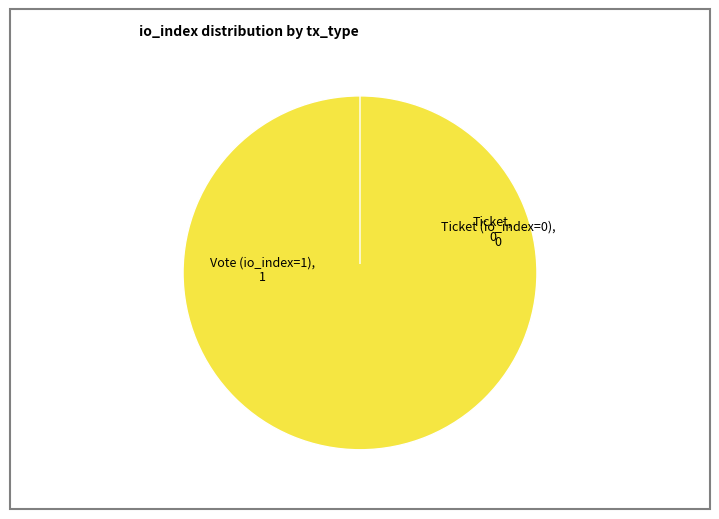

Is it true that Ticket is 1% of the pie?

False